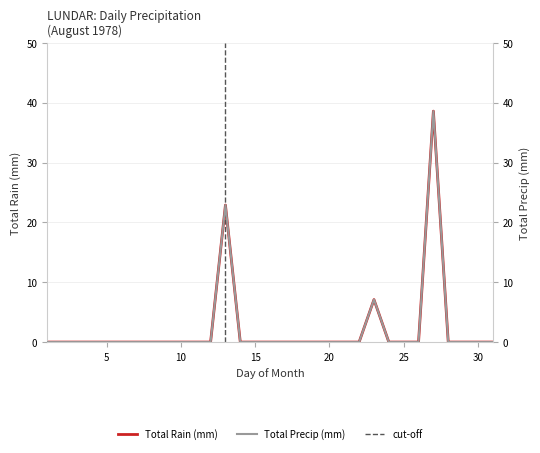

At how many categories does at least one series exceed 24?

1